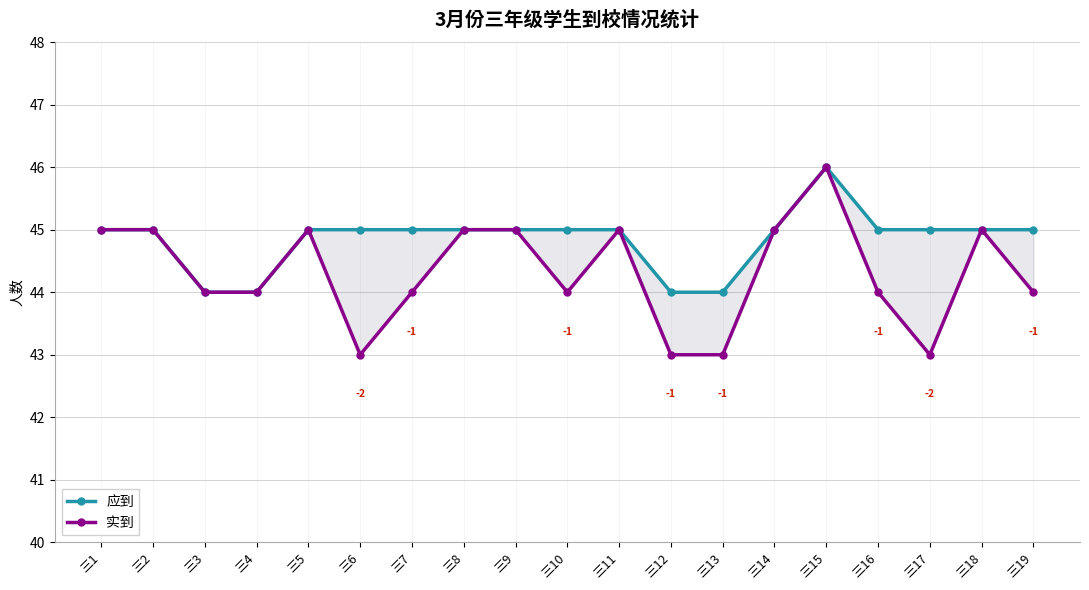

How many data points in 应到 are above 45?

1